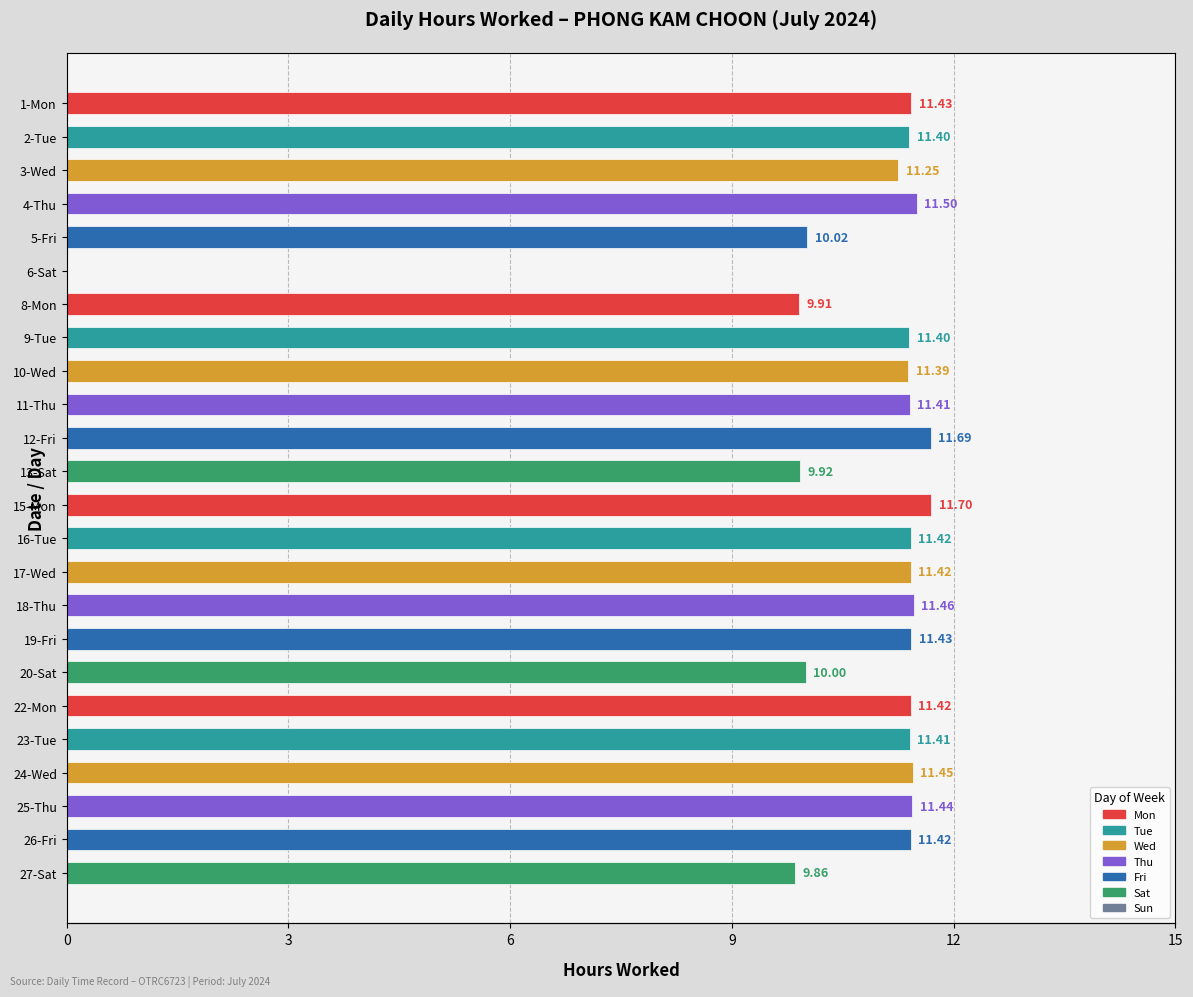

Reading left to right, extract all data points from this chart.

11.4	11.4	11.2	11.5	10.0	0.0	9.9	11.4	11.4	11.4	11.7	9.9	11.7	11.4	11.4	11.5	11.4	10.0	11.4	11.4	11.4	11.4	11.4	9.9